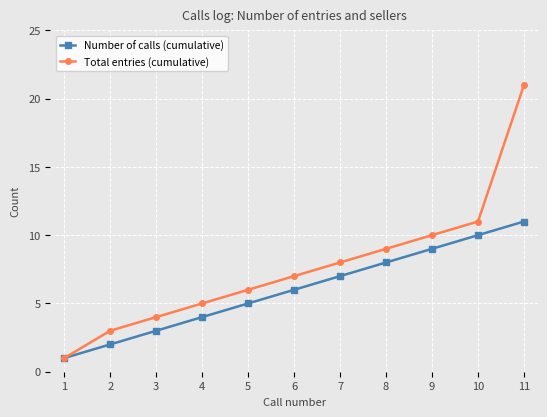

Which series has the largest total across all categories?

Total entries (cumulative)